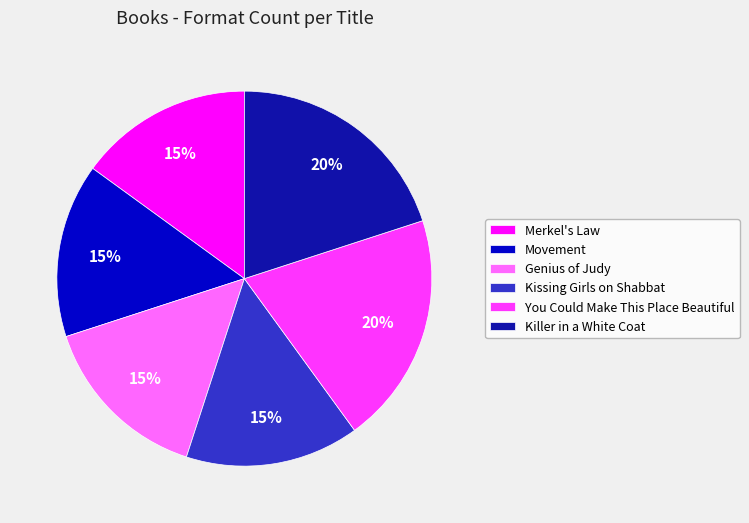

Is Kissing Girls on Shabbat the majority of the pie?

No